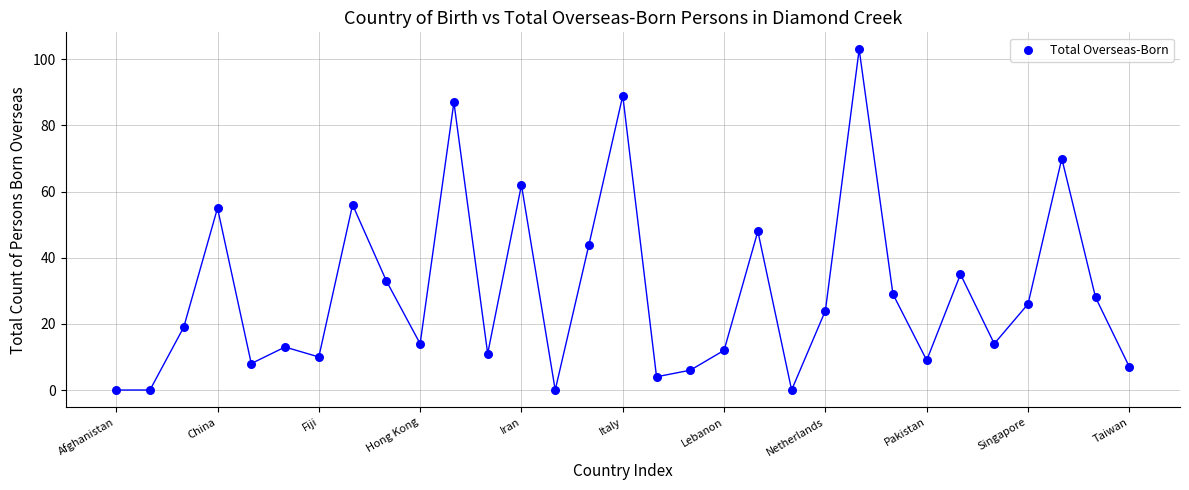

What is the range of Y values (max minus min)?

103